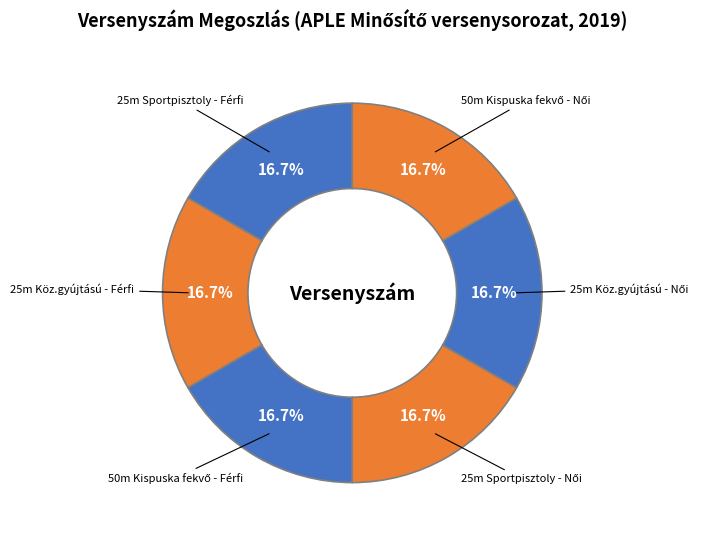

Count the number of slices in the pie.

6